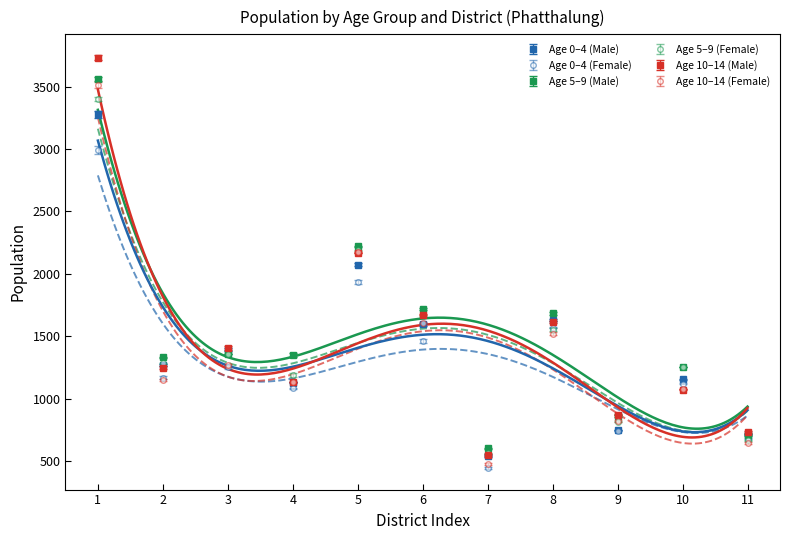

True or false: 10-14 has more than 2 interior local peaks.

True